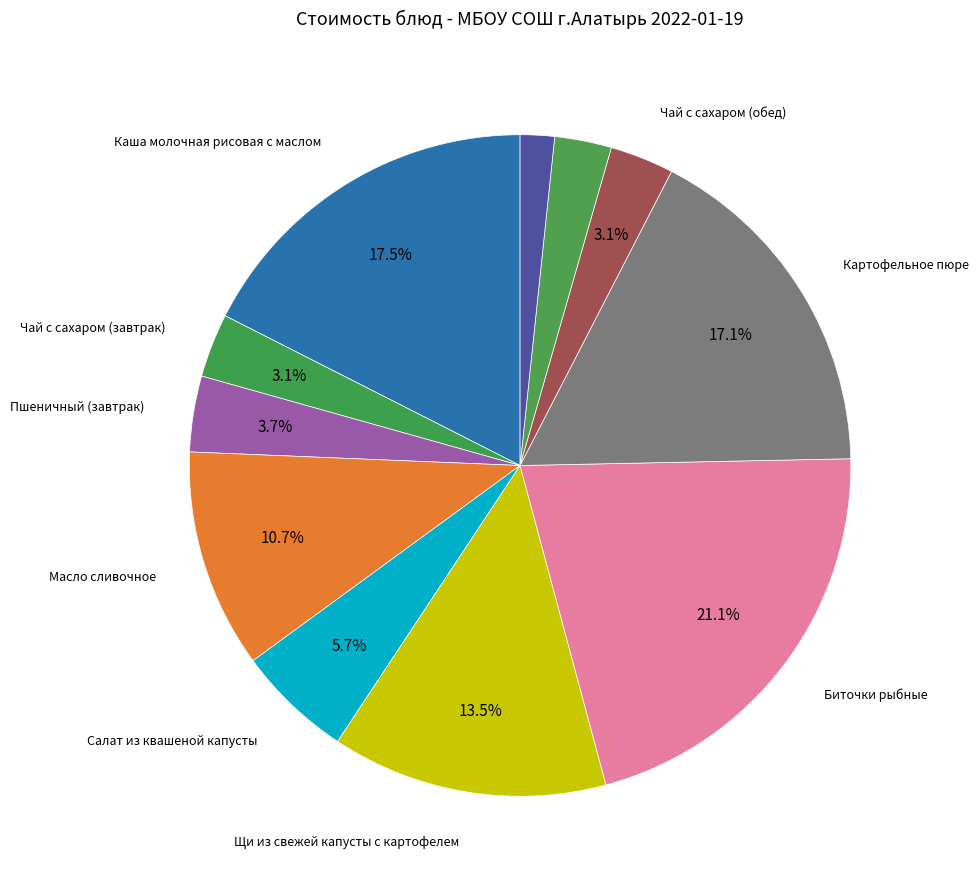

To the nearest percent, what is the difference between the largest and smallest slice percentages?

19%